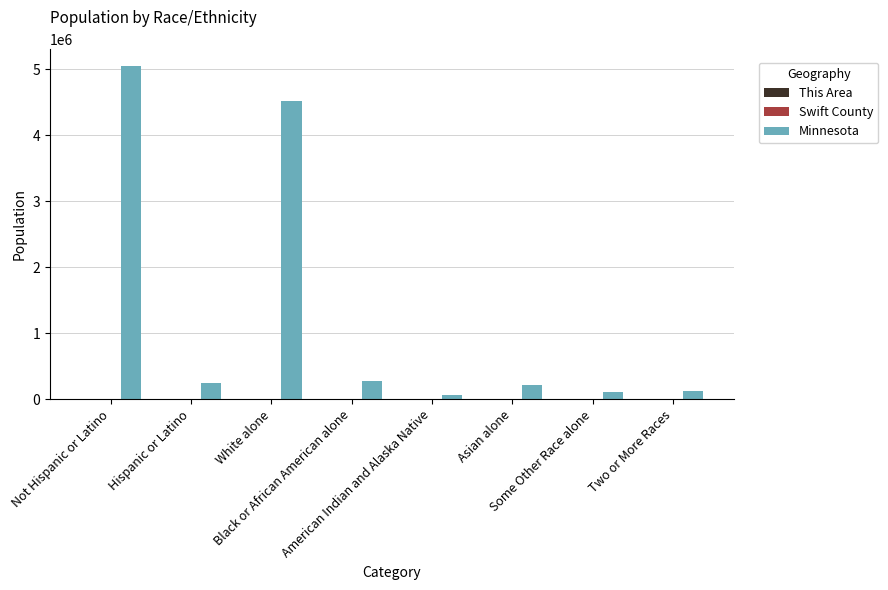

What is the maximum value for Minnesota?

5053667